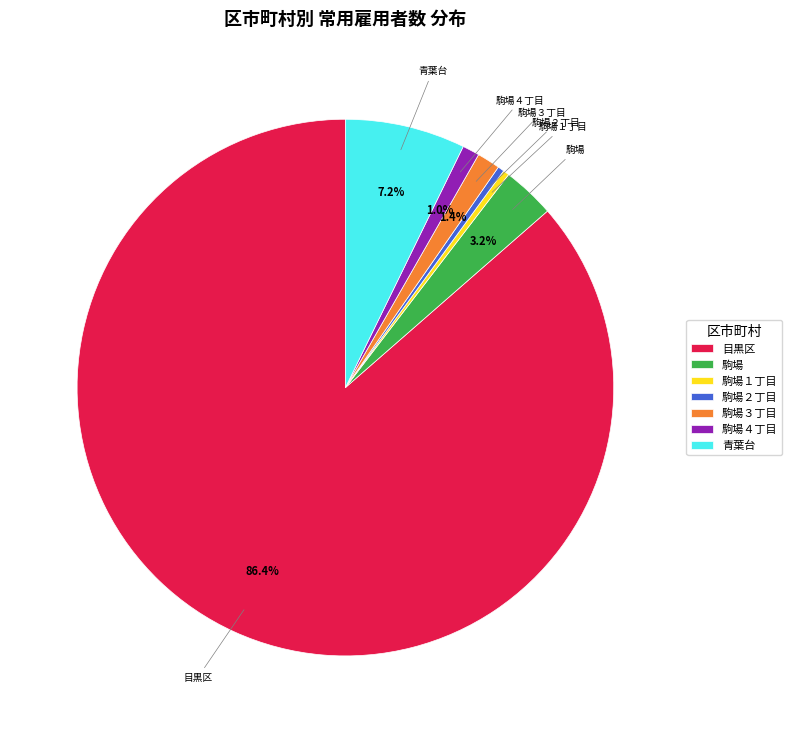

Is it true that 目黒区 is 86% of the pie?

True